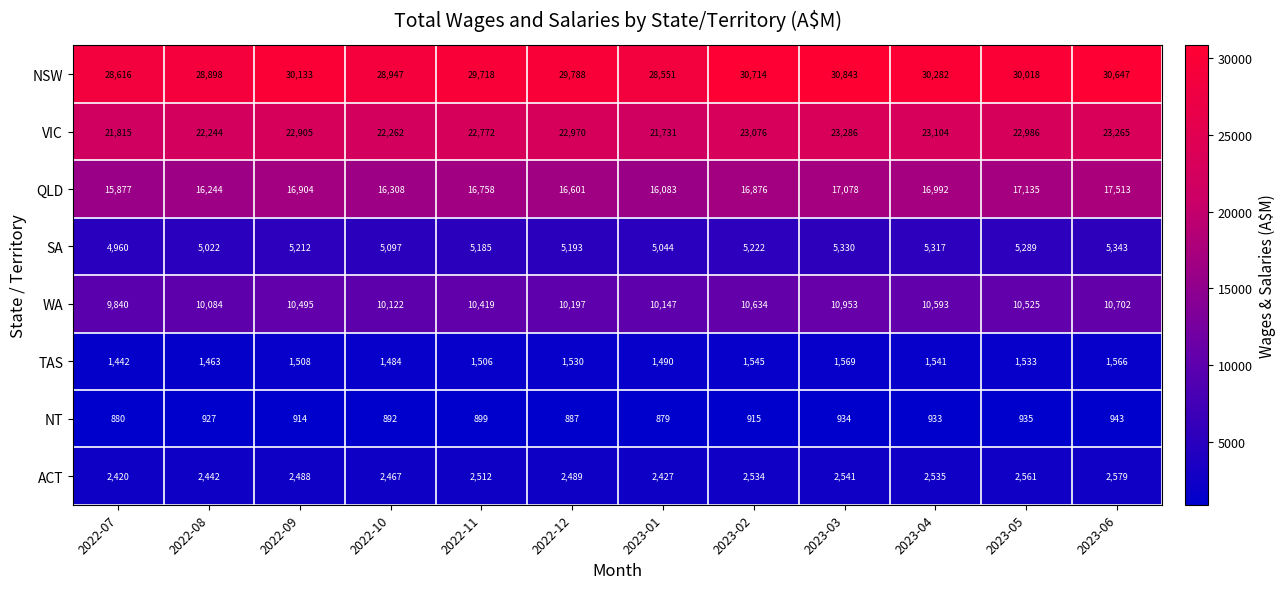

The value of WA at 2023-05 is 6735. True or false?

False